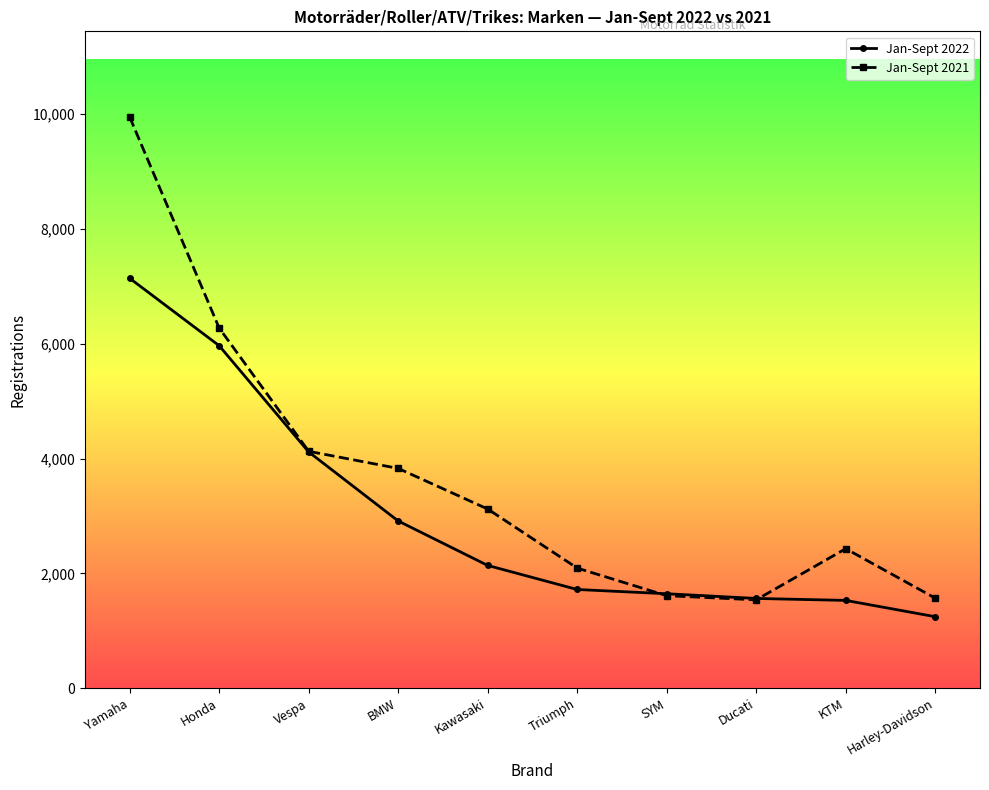

Is it true that Jan-Sept 2021 equals 3829 at BMW?

True